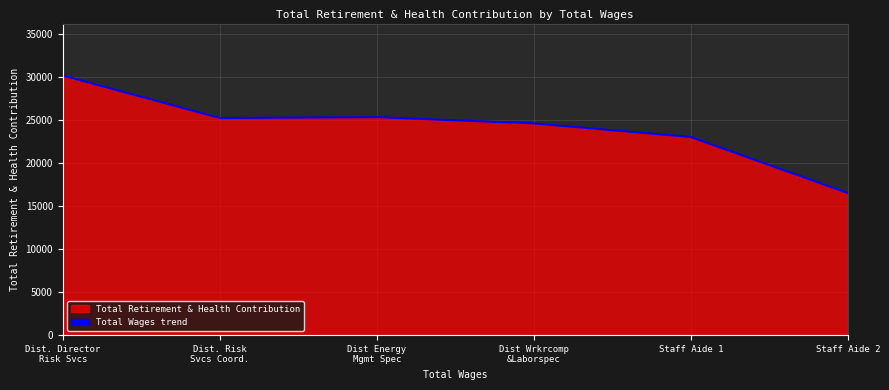

Reading left to right, what are all the values shown in this chart?

Dist. Director
Risk Svcs=30133	Dist. Risk
Svcs Coord.=25206	Dist Energy
Mgmt Spec=25302	Dist Wrkrcomp
&Laborspec=24578	Staff Aide 1=22999	Staff Aide 2=16507